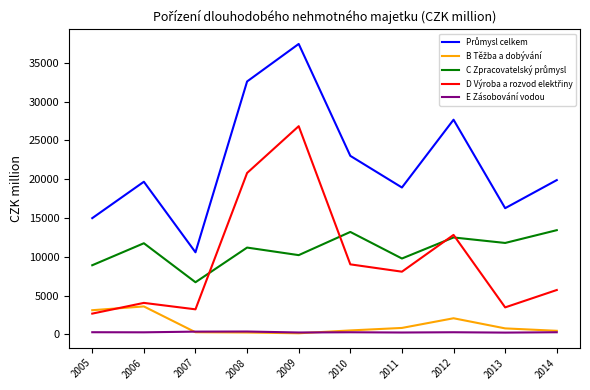

At which category is the sum across all series the highest?

2009